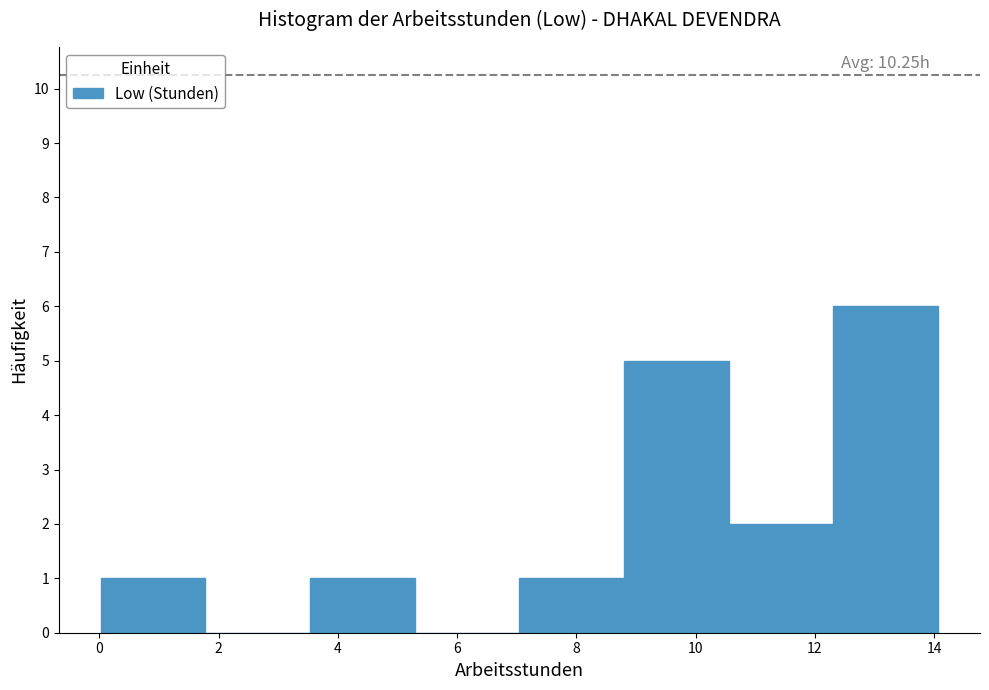

Which range on the x-axis has the tallest bar?

12.4 to 14.0